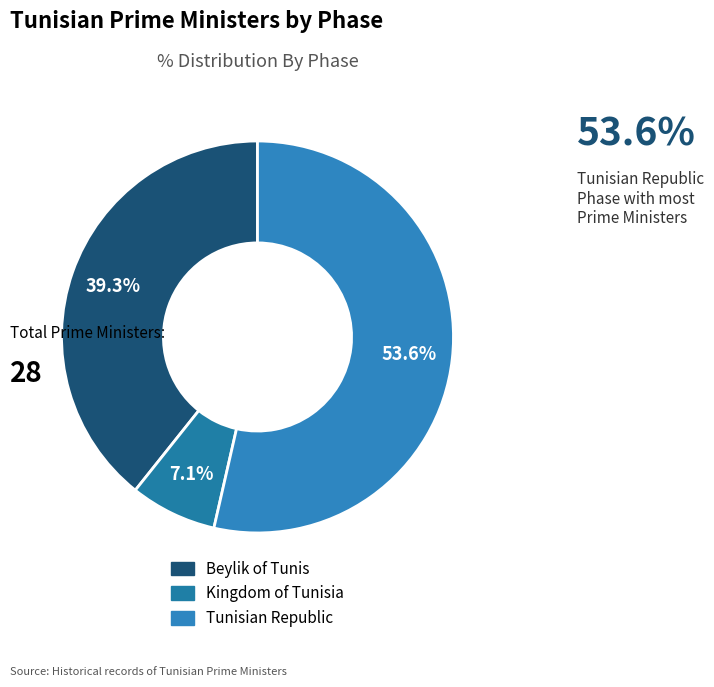

What percentage is the Tunisian Republic slice, to the nearest percent?

54%